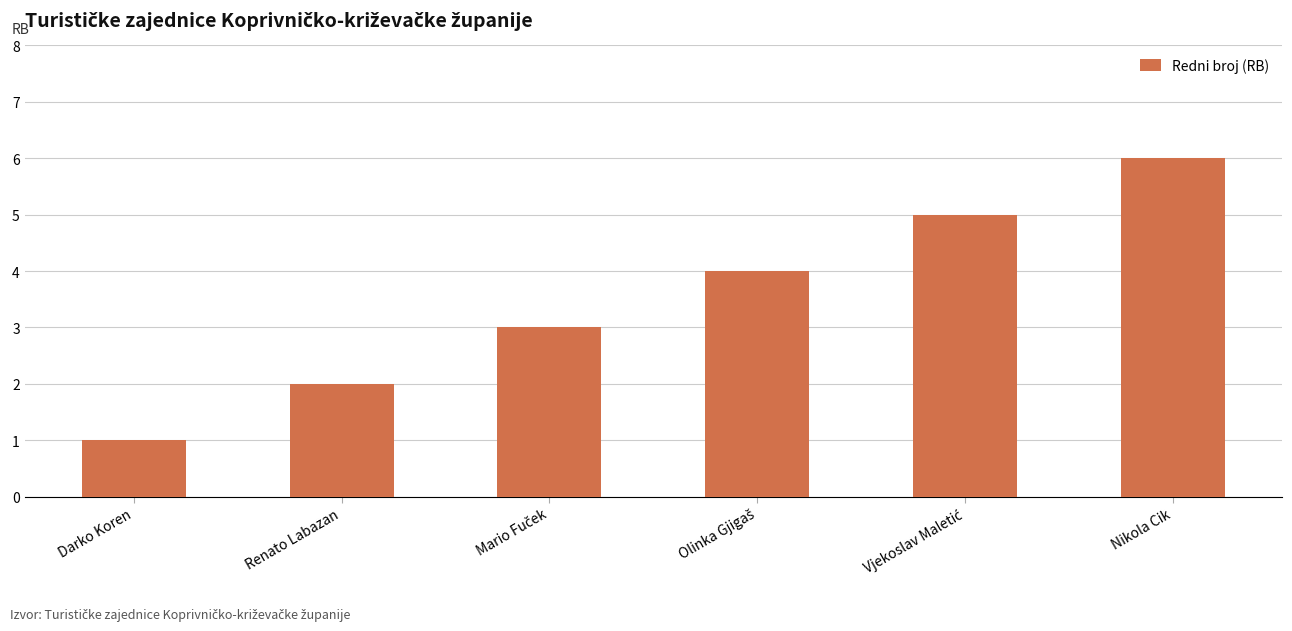

At which category does the chart reach its minimum across all series?

Darko Koren